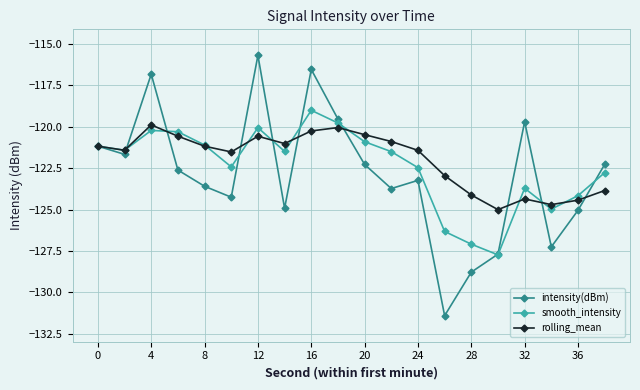

How many interior local peaks does the smooth_intensity series have?

4